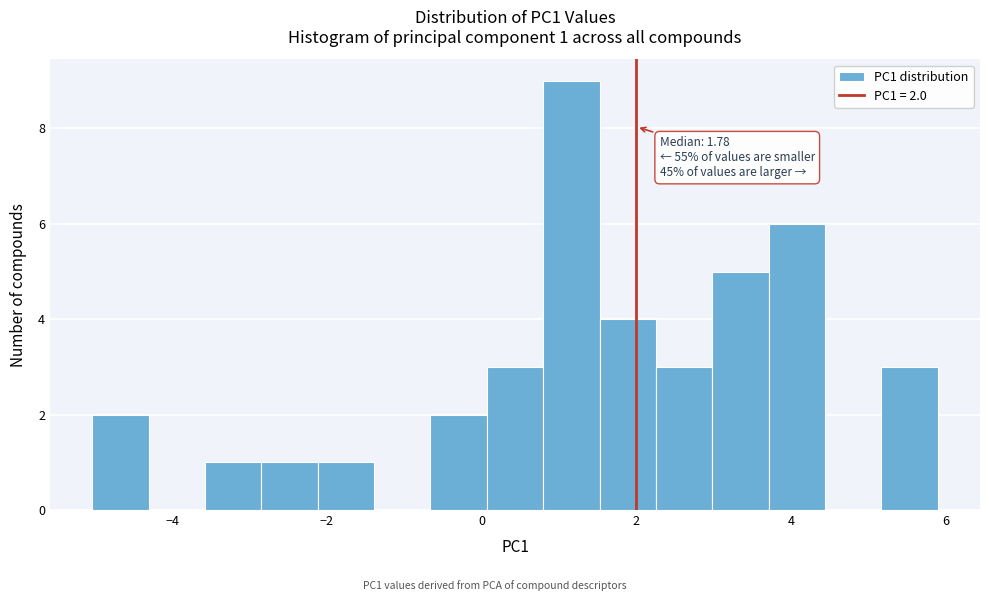

Read against the x-axis, roughly where is the centre of the tallest bar?

1.2